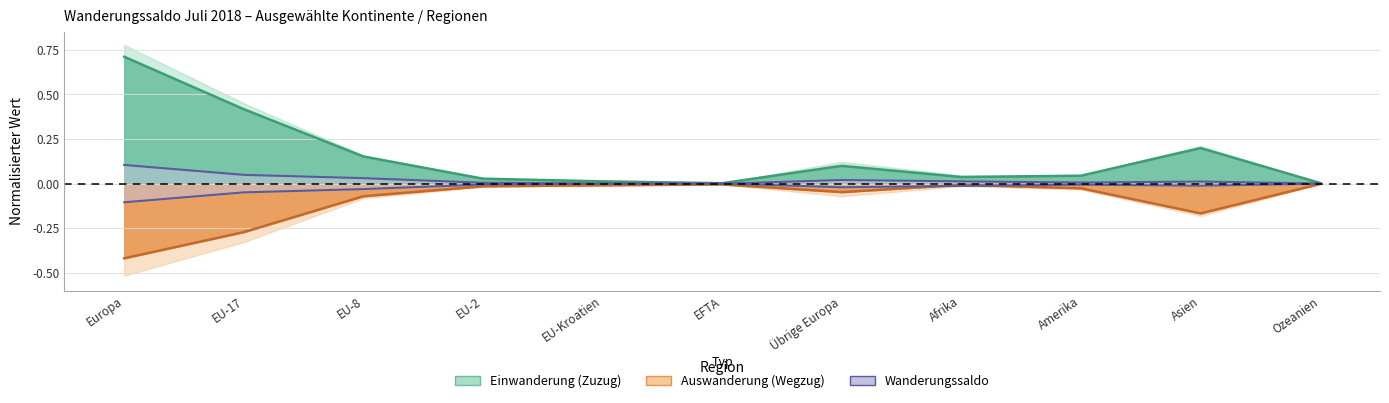

The Auswanderung (Wegzug) series shows -0.0 at Afrika. True or false?

False